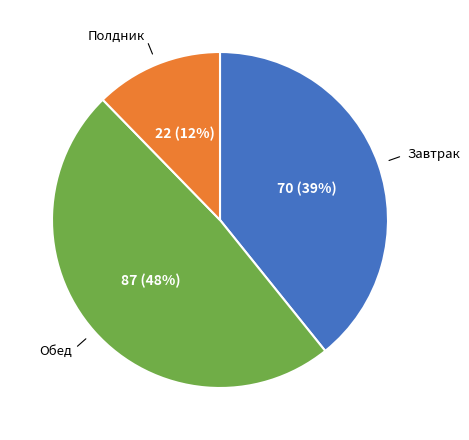

To the nearest percent, what is the difference between the largest and smallest slice percentages?

36%